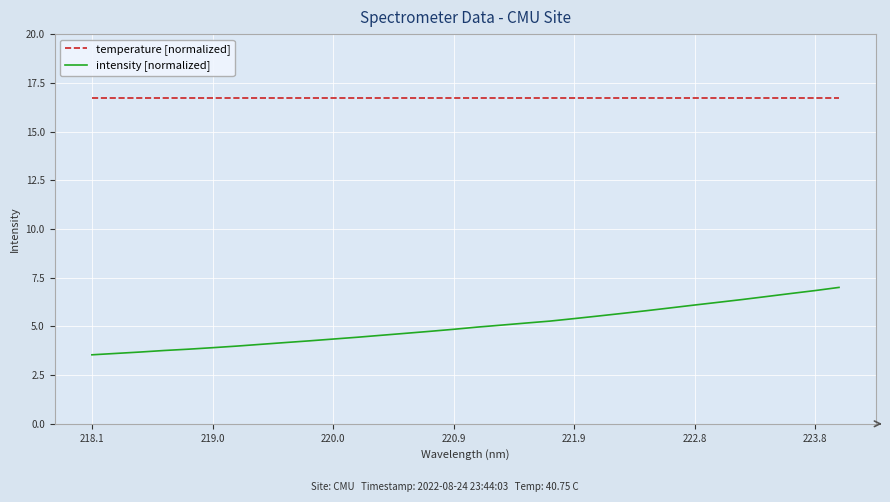

What is the smallest value displayed?

3.5